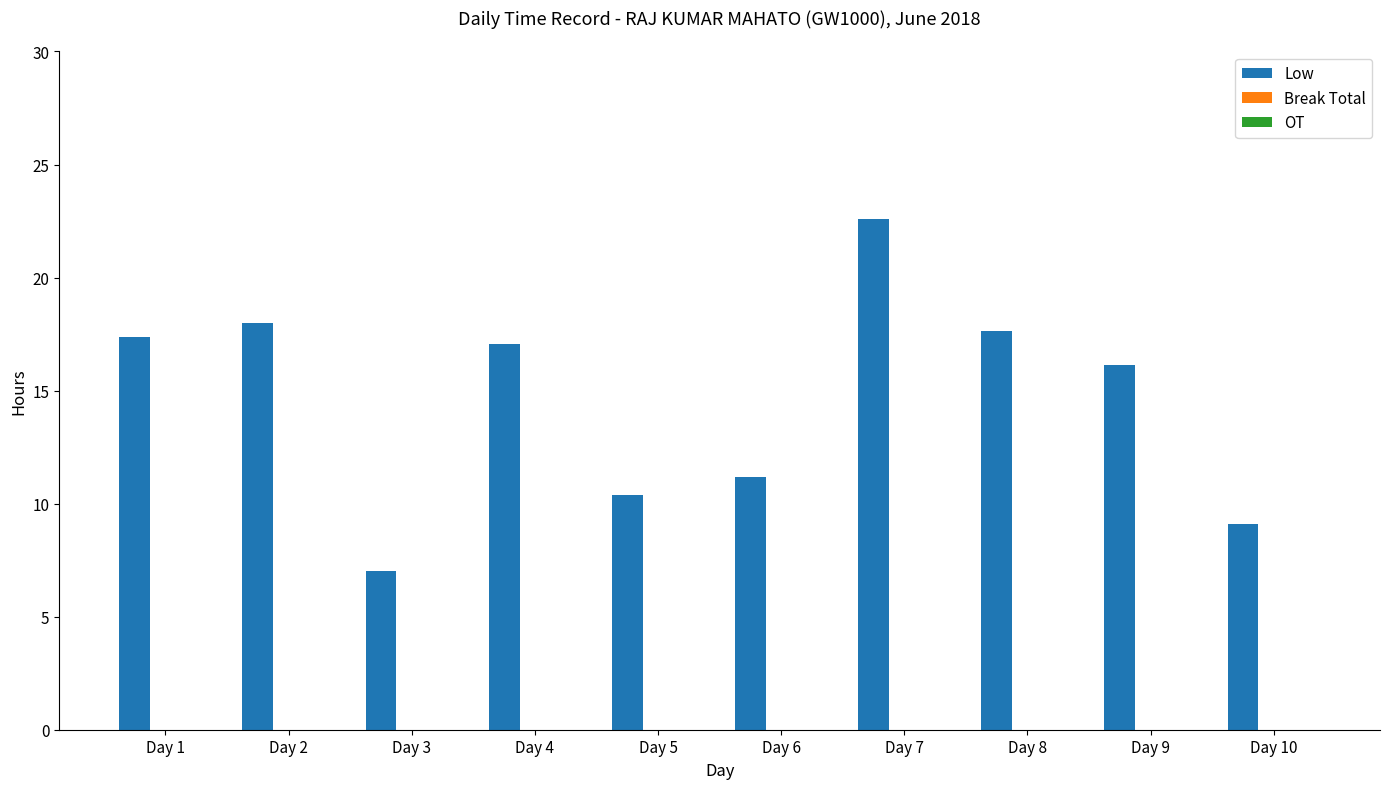

Read the value at Day 4.

17.1